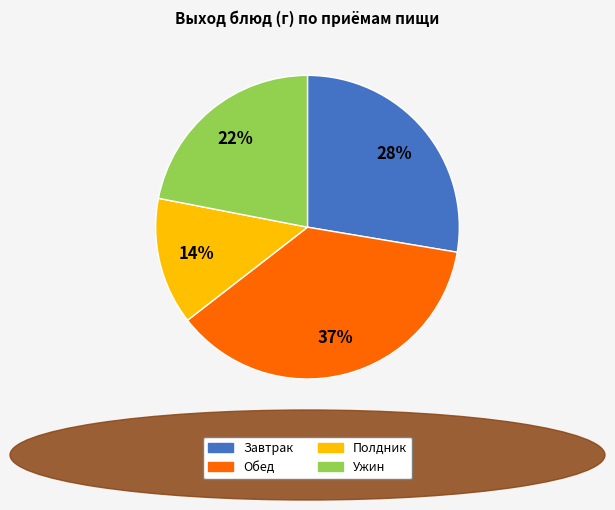

Which category has the smallest portion of the pie?

Полдник